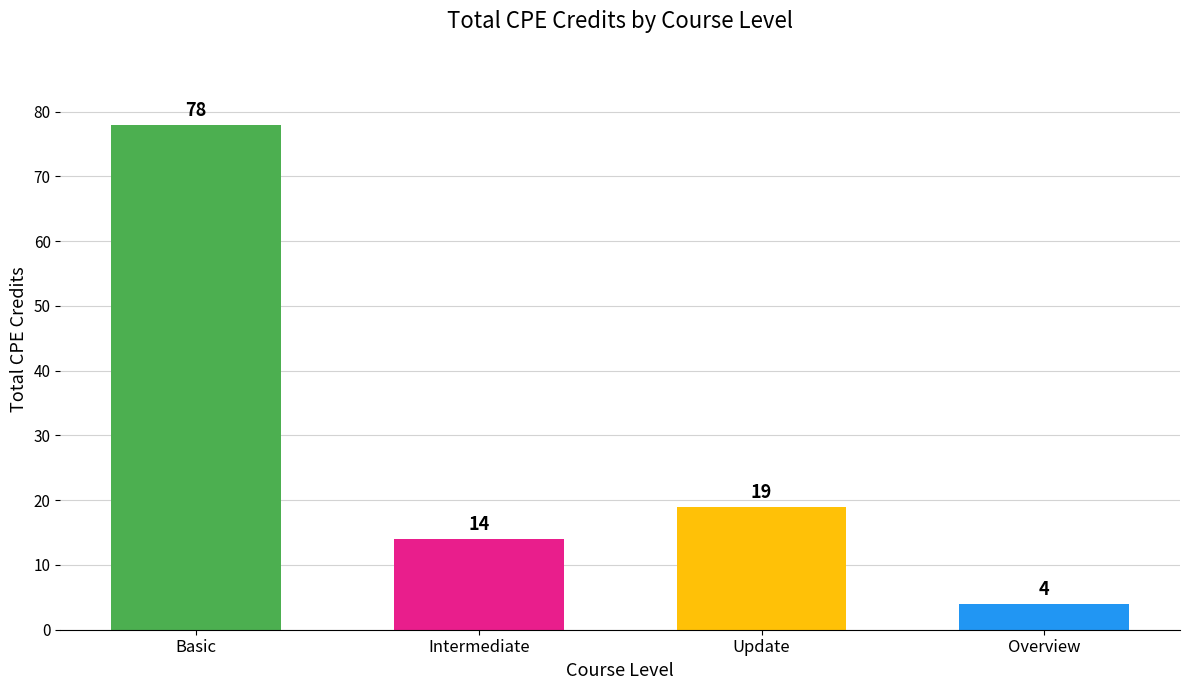

List the labels in order of value, smallest first.

Overview, Intermediate, Update, Basic